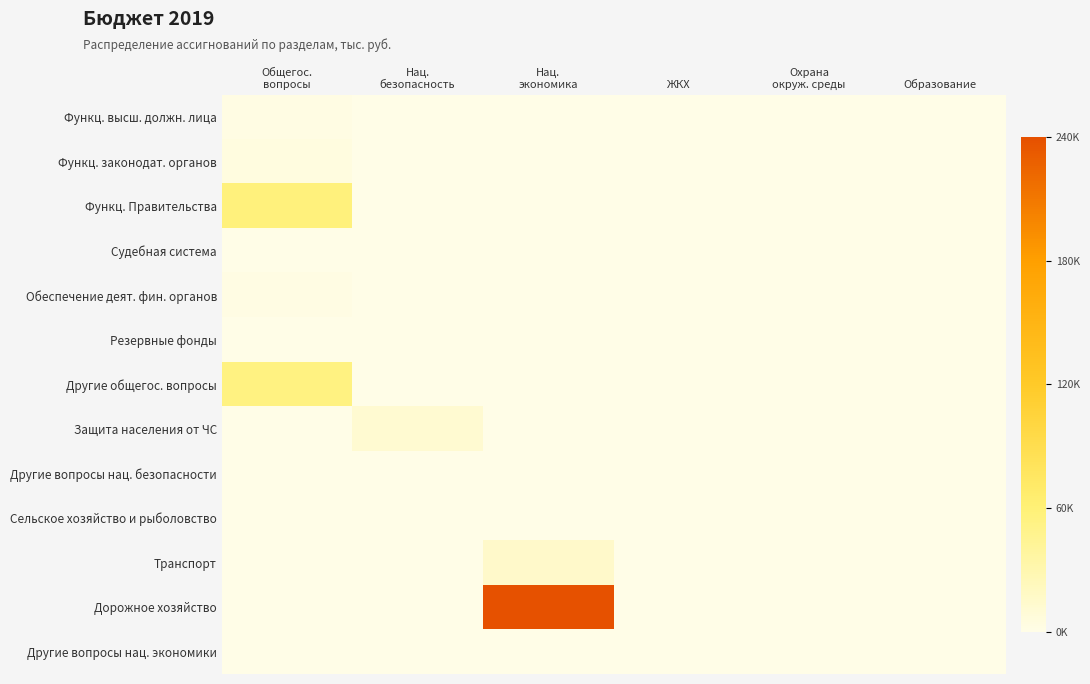

Reading left to right, transcribe all the data shown in this chart.

Функц. высш. должн. лица: Общегос.
вопросы=0.0	Нац.
безопасность=0.0	Нац.
экономика=0.0	ЖКХ=0.0	Охрана
окруж. среды=0.0	Образование=0.0
Функц. законодат. органов: Общегос.
вопросы=0.0	Нац.
безопасность=0.0	Нац.
экономика=0.0	ЖКХ=0.0	Охрана
окруж. среды=0.0	Образование=0.0
Функц. Правительства: Общегос.
вопросы=0.2	Нац.
безопасность=0.0	Нац.
экономика=0.0	ЖКХ=0.0	Охрана
окруж. среды=0.0	Образование=0.0
Судебная система: Общегос.
вопросы=0.0	Нац.
безопасность=0.0	Нац.
экономика=0.0	ЖКХ=0.0	Охрана
окруж. среды=0.0	Образование=0.0
Обеспечение деят. фин. органов: Общегос.
вопросы=0.0	Нац.
безопасность=0.0	Нац.
экономика=0.0	ЖКХ=0.0	Охрана
окруж. среды=0.0	Образование=0.0
Резервные фонды: Общегос.
вопросы=0.0	Нац.
безопасность=0.0	Нац.
экономика=0.0	ЖКХ=0.0	Охрана
окруж. среды=0.0	Образование=0.0
Другие общегос. вопросы: Общегос.
вопросы=0.2	Нац.
безопасность=0.0	Нац.
экономика=0.0	ЖКХ=0.0	Охрана
окруж. среды=0.0	Образование=0.0
Защита населения от ЧС: Общегос.
вопросы=0.0	Нац.
безопасность=0.0	Нац.
экономика=0.0	ЖКХ=0.0	Охрана
окруж. среды=0.0	Образование=0.0
Другие вопросы нац. безопасности: Общегос.
вопросы=0.0	Нац.
безопасность=0.0	Нац.
экономика=0.0	ЖКХ=0.0	Охрана
окруж. среды=0.0	Образование=0.0
Сельское хозяйство и рыболовство: Общегос.
вопросы=0.0	Нац.
безопасность=0.0	Нац.
экономика=0.0	ЖКХ=0.0	Охрана
окруж. среды=0.0	Образование=0.0
Транспорт: Общегос.
вопросы=0.0	Нац.
безопасность=0.0	Нац.
экономика=0.1	ЖКХ=0.0	Охрана
окруж. среды=0.0	Образование=0.0
Дорожное хозяйство: Общегос.
вопросы=0.0	Нац.
безопасность=0.0	Нац.
экономика=1.0	ЖКХ=0.0	Охрана
окруж. среды=0.0	Образование=0.0
Другие вопросы нац. экономики: Общегос.
вопросы=0.0	Нац.
безопасность=0.0	Нац.
экономика=0.0	ЖКХ=0.0	Охрана
окруж. среды=0.0	Образование=0.0